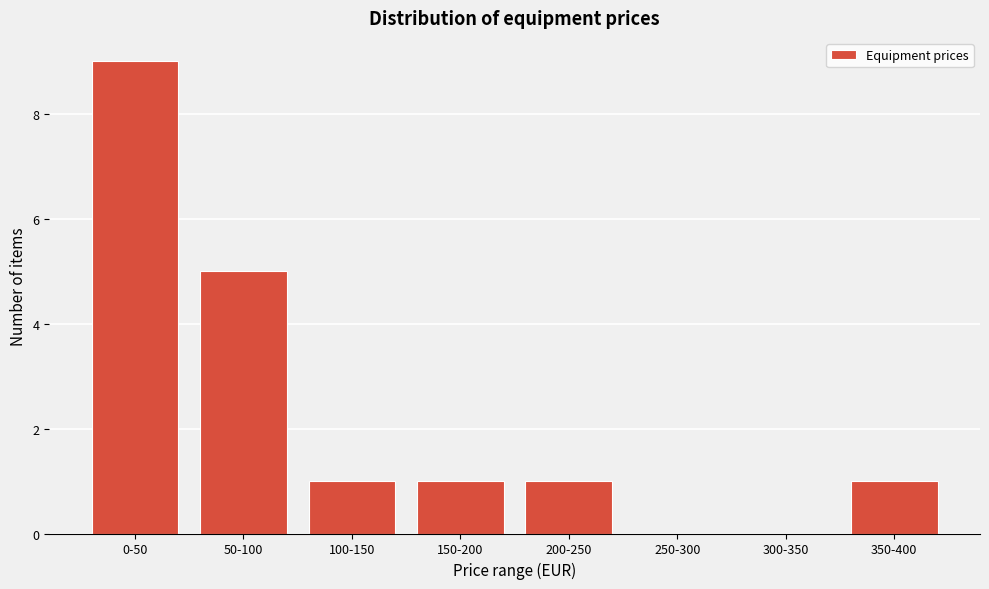

Reading left to right, transcribe all the data shown in this chart.

0-50=9	50-100=5	100-150=1	150-200=1	200-250=1	250-300=0	300-350=0	350-400=1